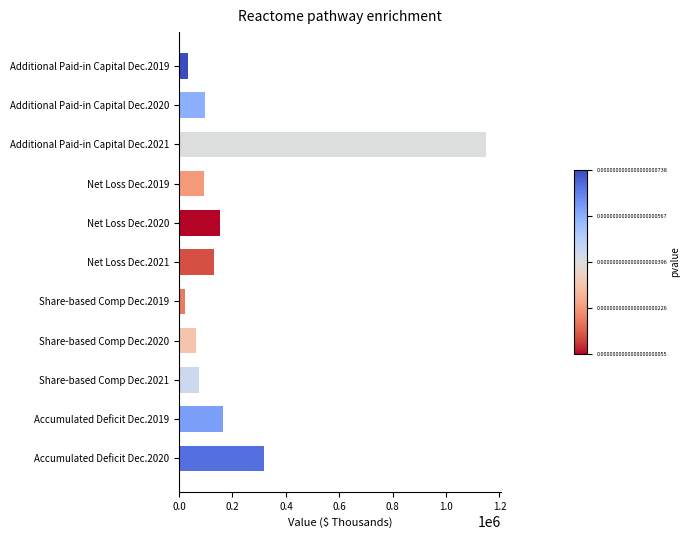

What is the label of the 3rd bar from the bottom?

Share-based Comp Dec.2021